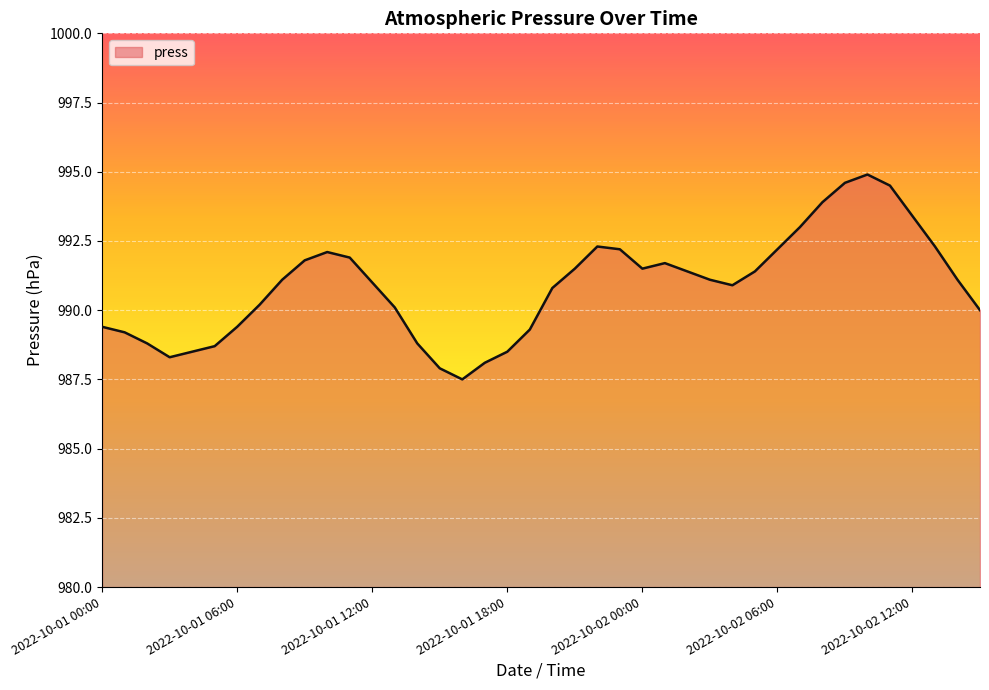

What is the greatest value displayed?

994.9